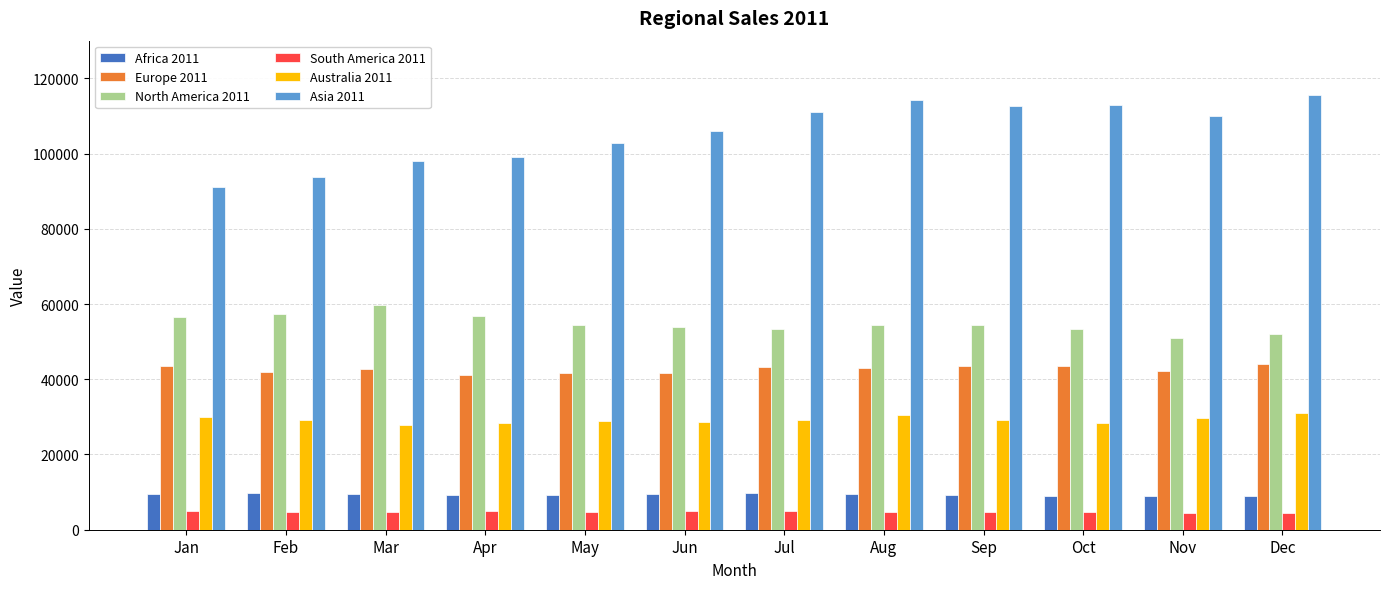

Rank the series at Dec from lowest to highest value.

South America 2011, Africa 2011, Australia 2011, Europe 2011, North America 2011, Asia 2011